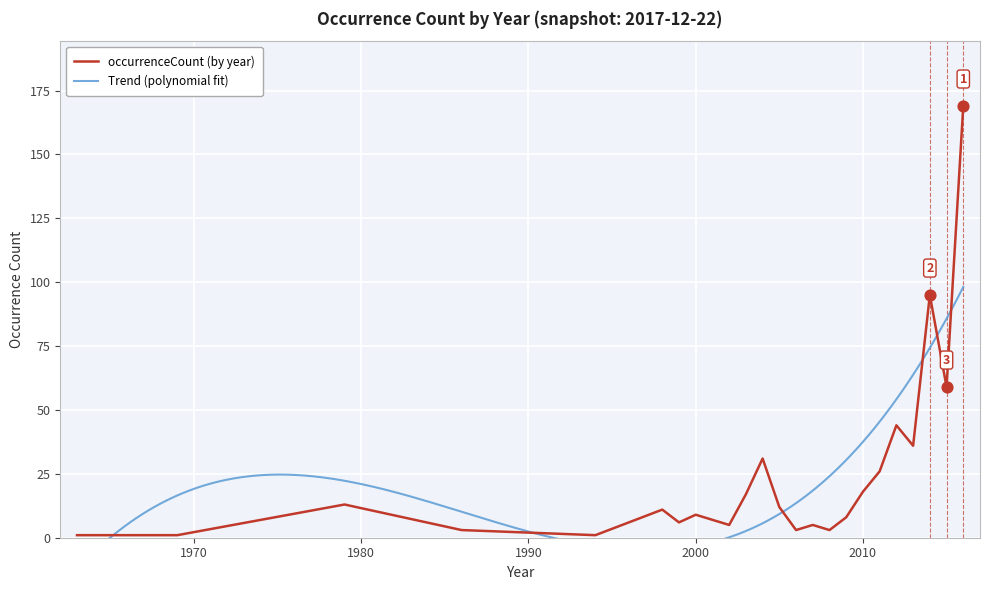

Approximately how many times larger is the value at 1999 compared to 2011?

0.2